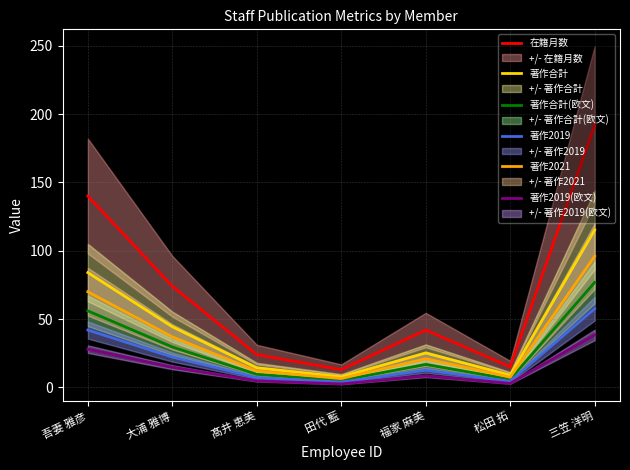

What is the label of the 4th point from the right?

田代 藍